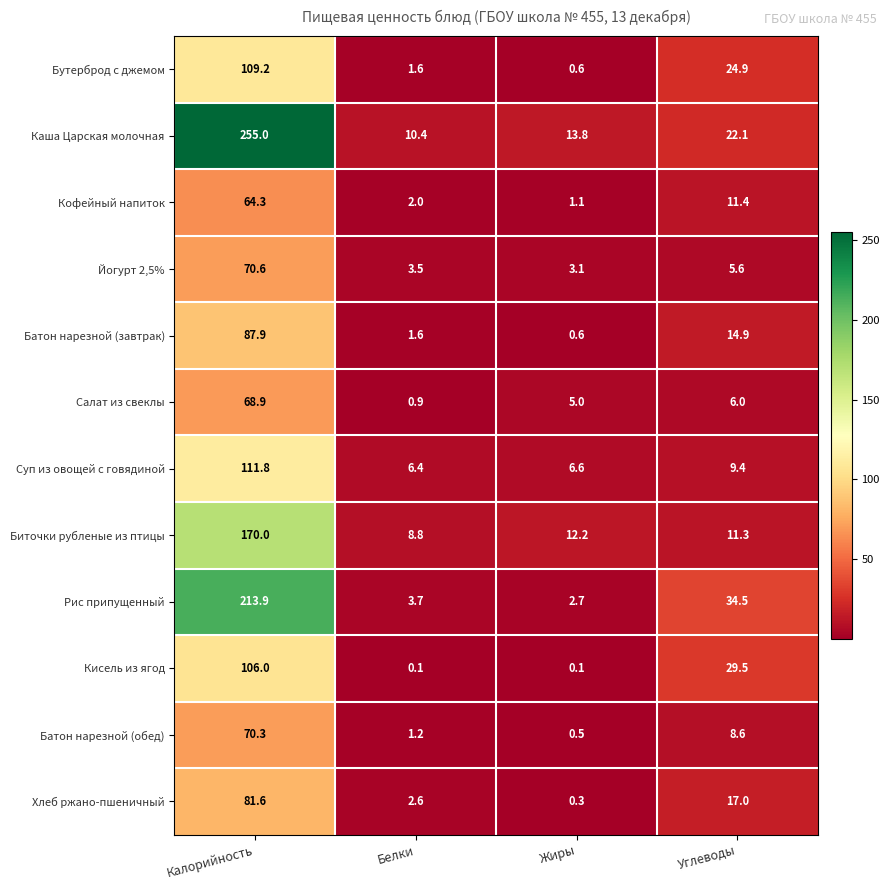

The Каша Царская молочная series shows 13.8 at Жиры. True or false?

True